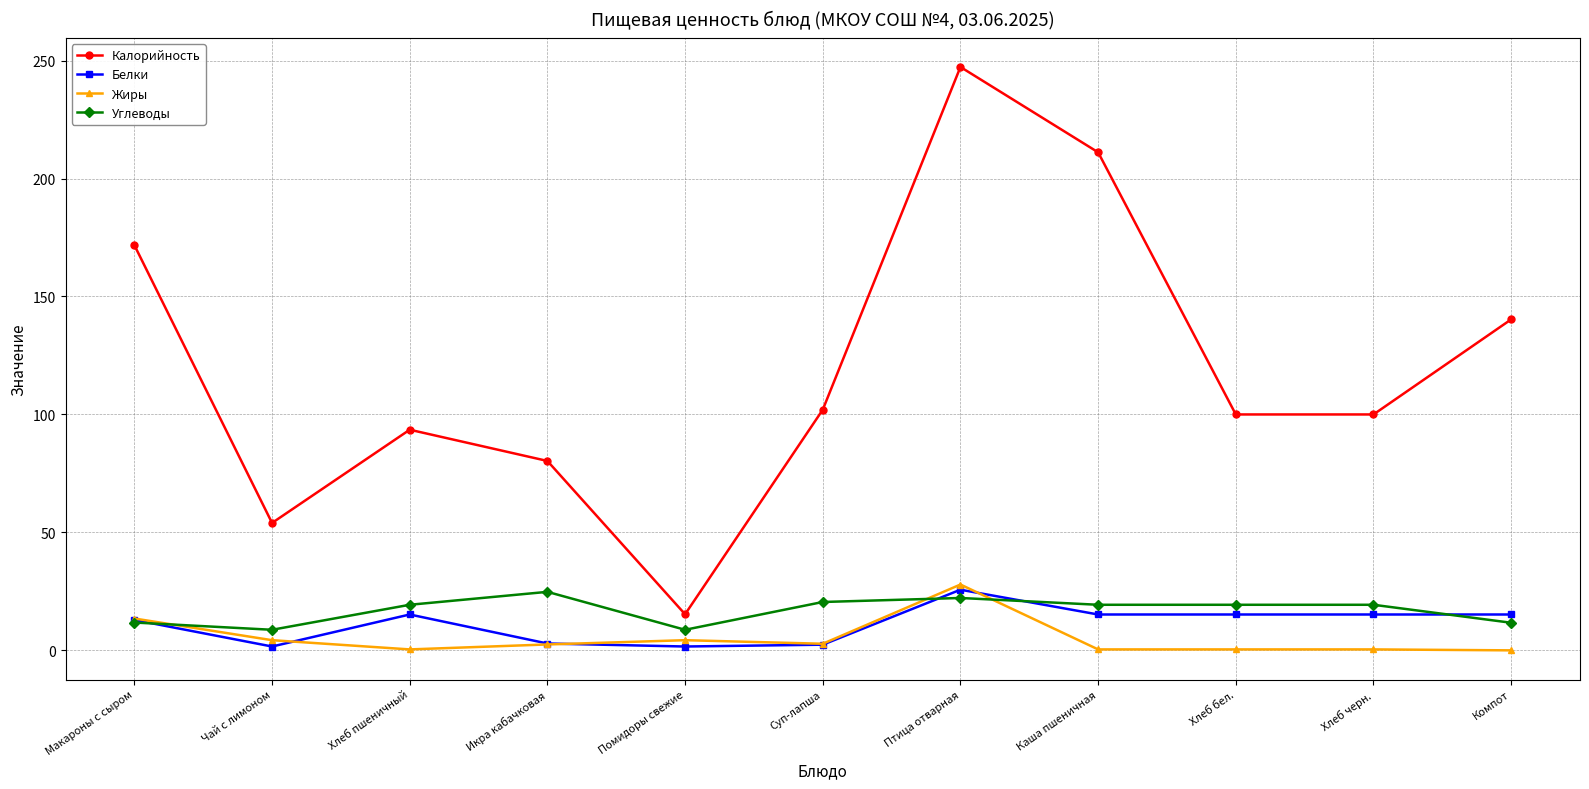

What is the label of the 10th point from the right?

Чай с лимоном